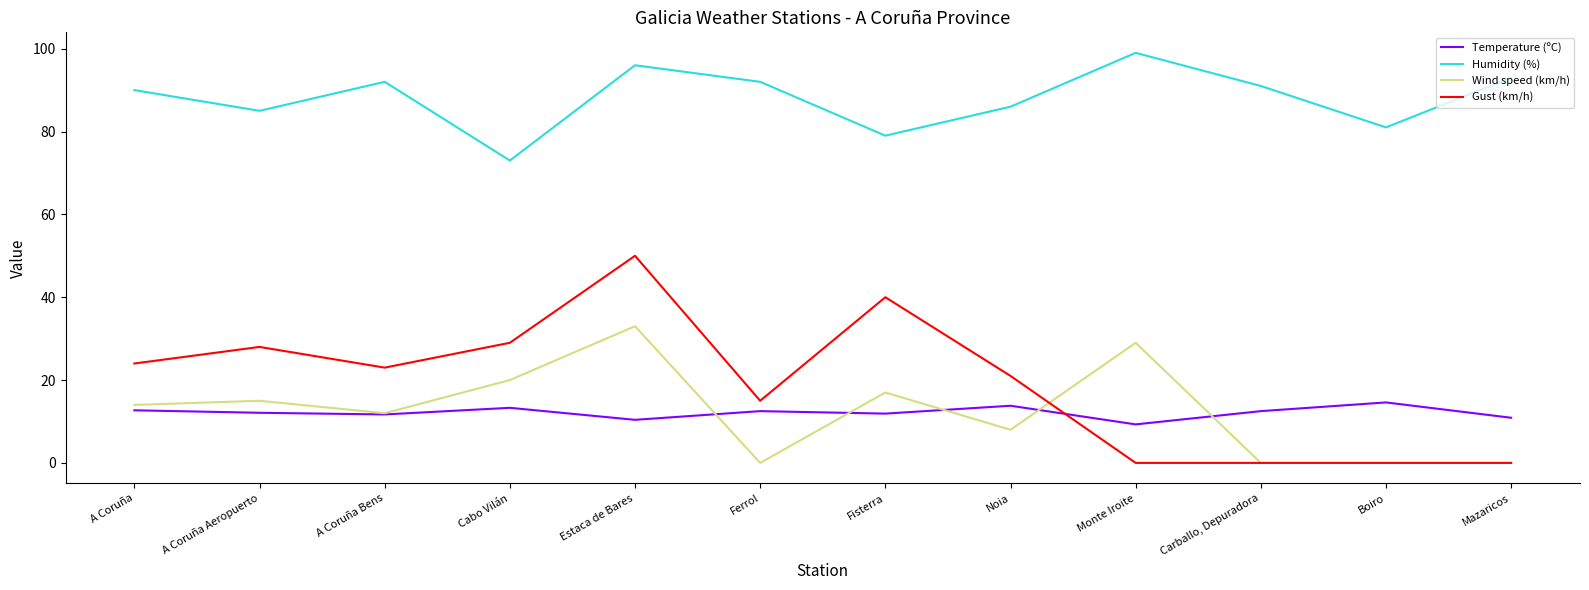

What is the approximate value of Temperature (ºC) at Monte Iroite?

9.3